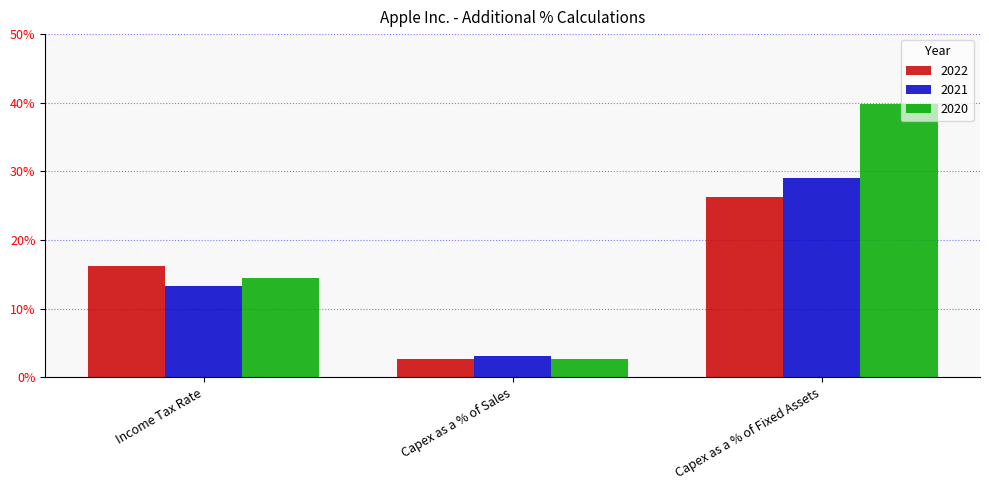

Are the bars horizontal?

No